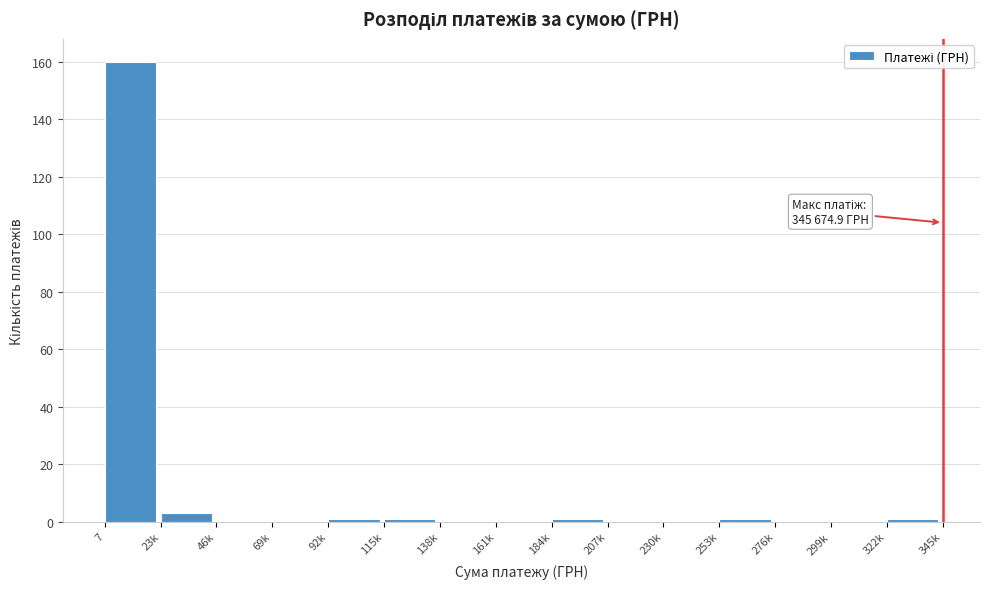

Reading right to left, what are all the values shown in this chart?

322k=1	299k=0	276k=0	253k=1	230k=0	207k=0	184k=1	161k=0	138k=0	115k=1	92k=1	69k=0	46k=0	23k=3	7=160